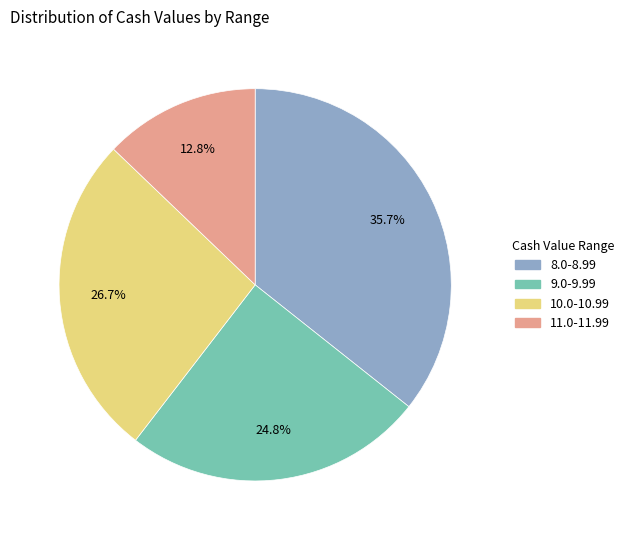

Does any single category account for the majority?

No